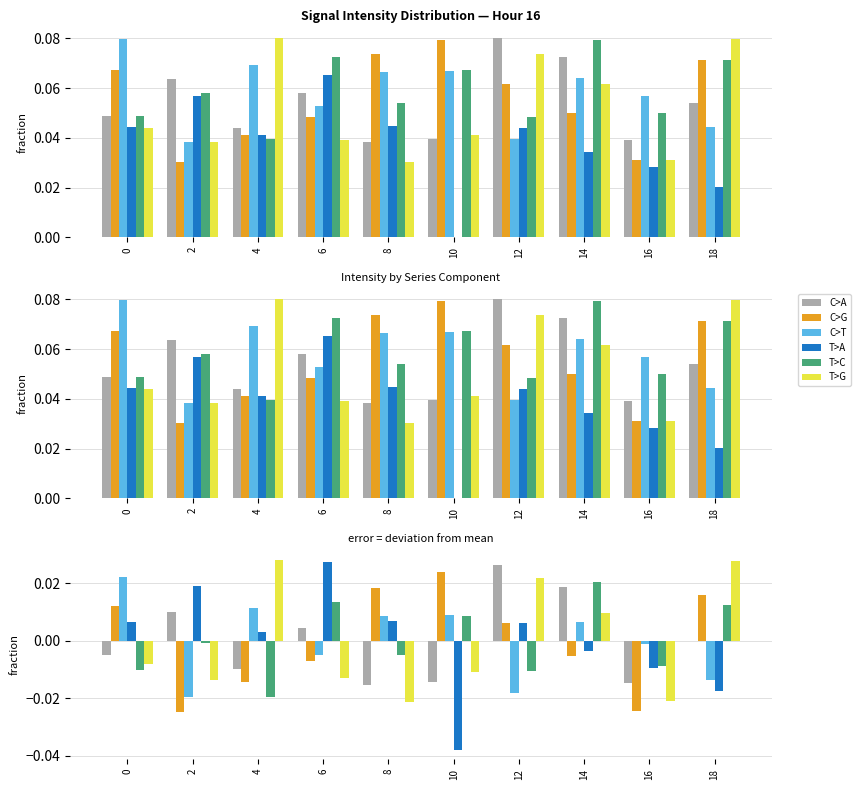

Rank the categories by C>T value from lowest to highest.

2, 12, 18, 6, 16, 14, 8, 10, 4, 0